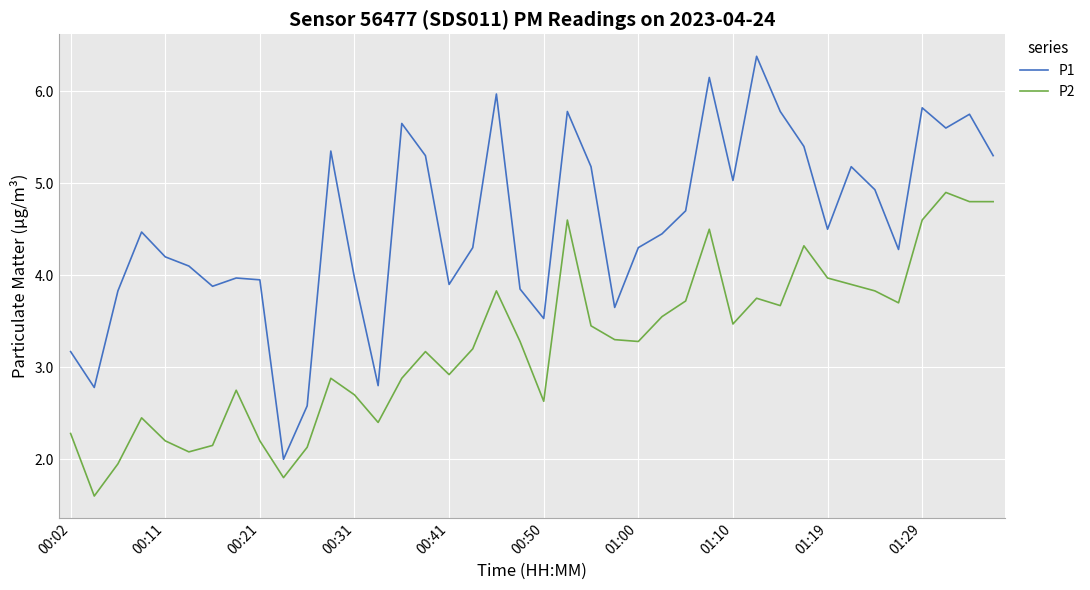

In P1, how many points are higher than both neighbors (excluding endpoints)?

11